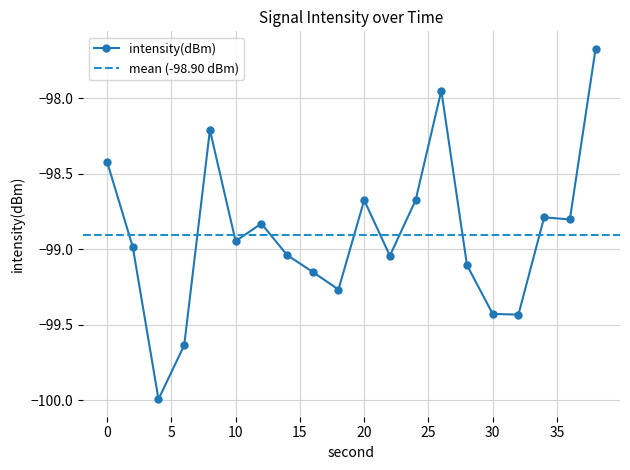

What is the value of the 11th point from the left?

-98.7